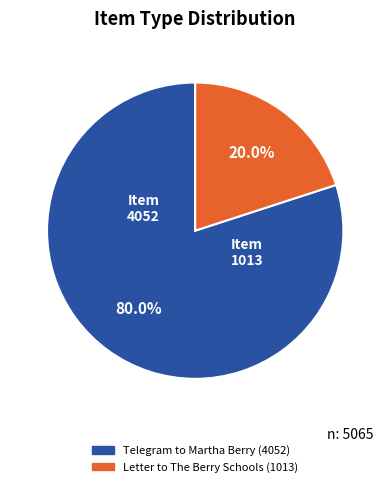

To the nearest percent, what is the average slice percentage?

50%